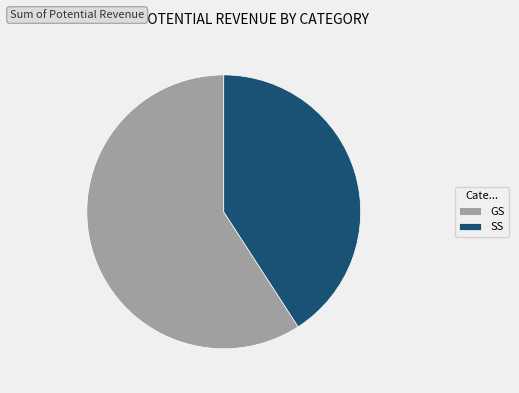

Is the sum of GS and SS greater than half?

Yes